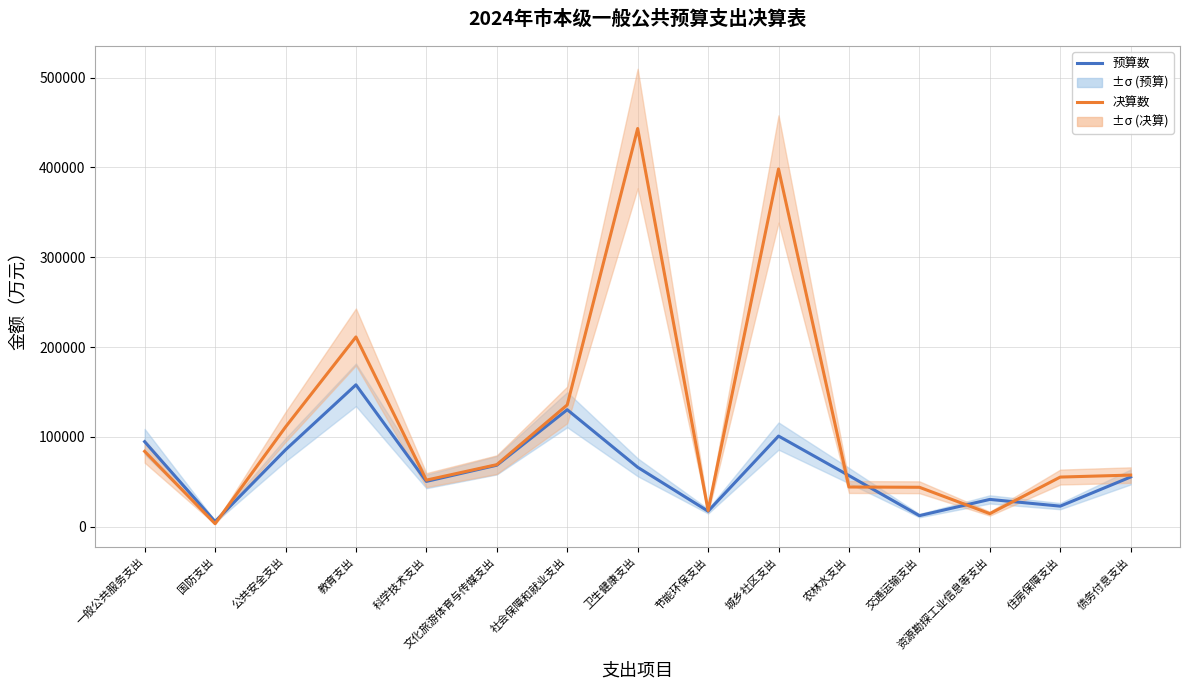

How many lines are shown in the chart?

2